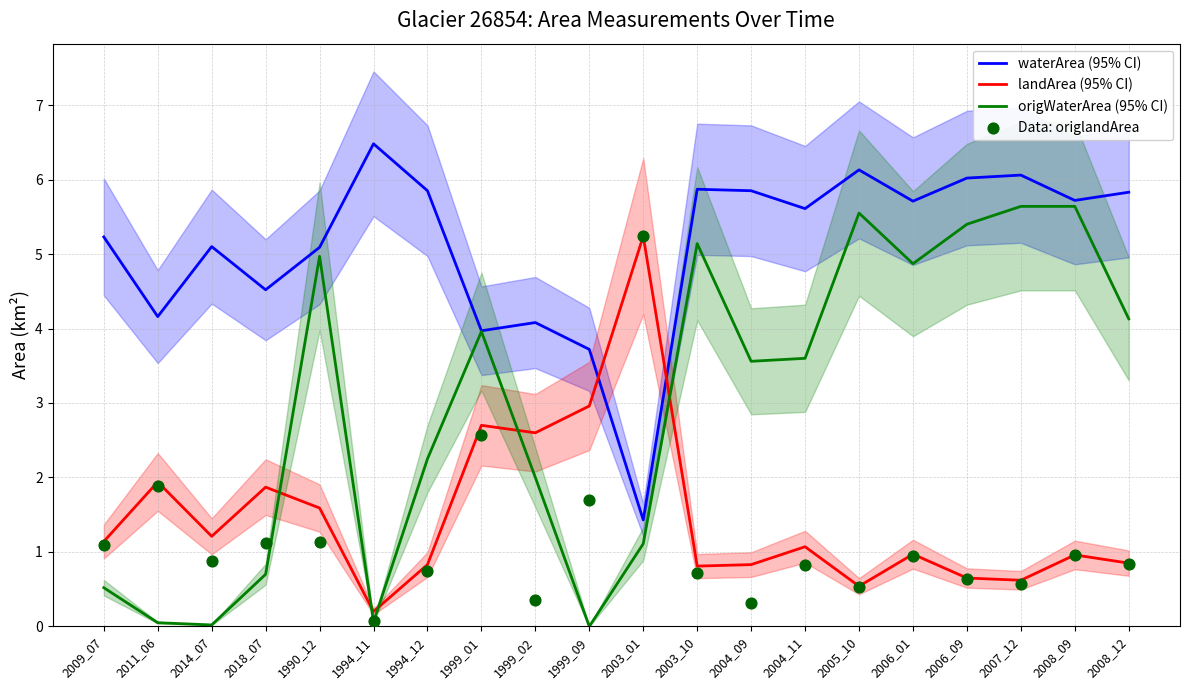

Is the value of Data: origlandArea at 2006_09 greater than the value of waterArea (95% CI) at 2018_07?

No